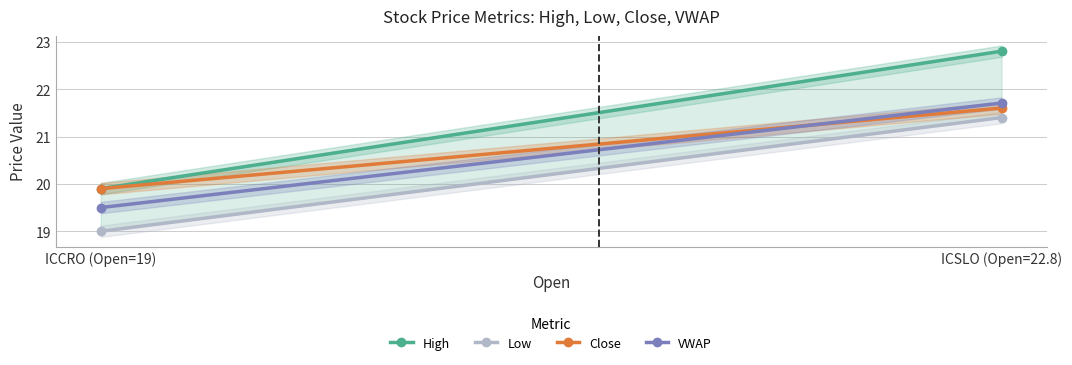

The VWAP series shows 29.7 at ICSLO (Open=22.8). True or false?

False